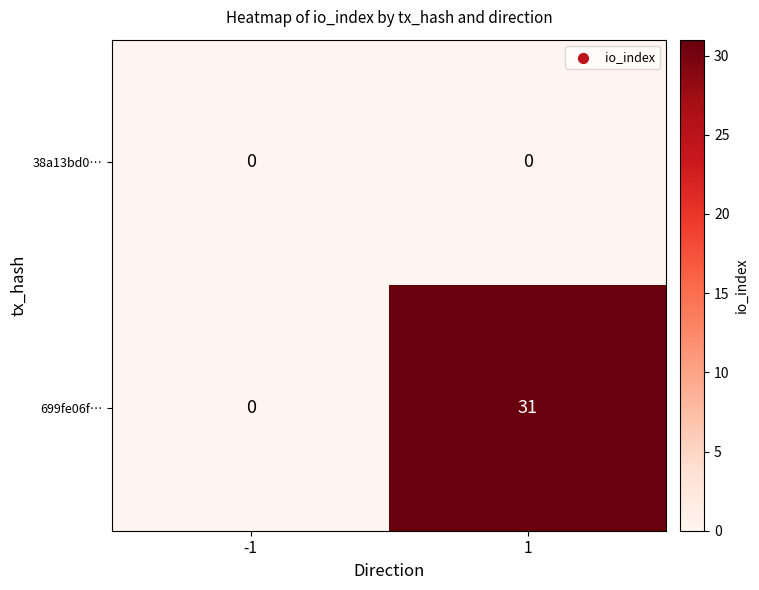

Rank the series by their average value, from lowest to highest.

38a13bd0…, 699fe06f…